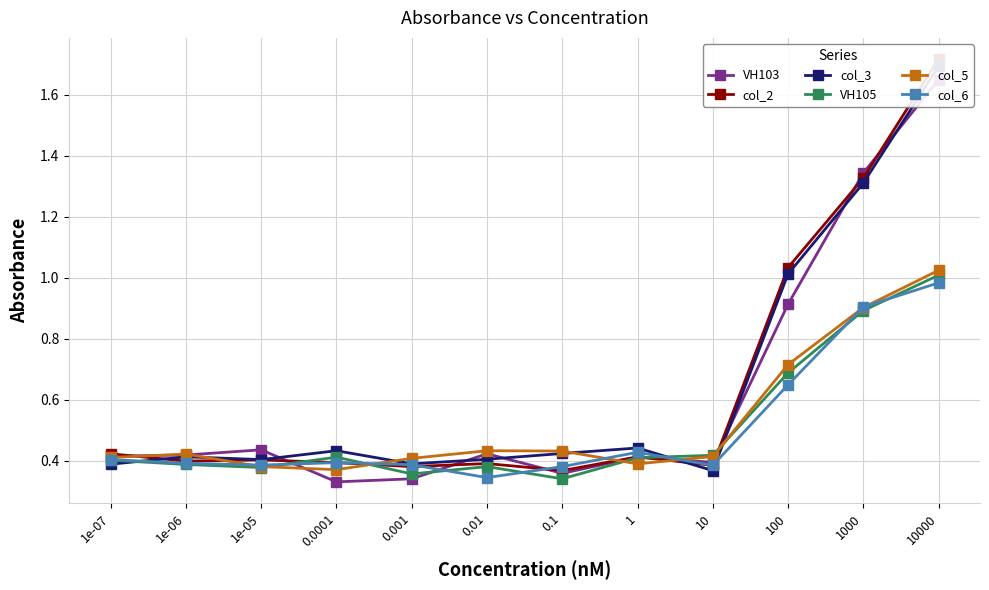

Which category has the highest value in the VH103 series?

10000